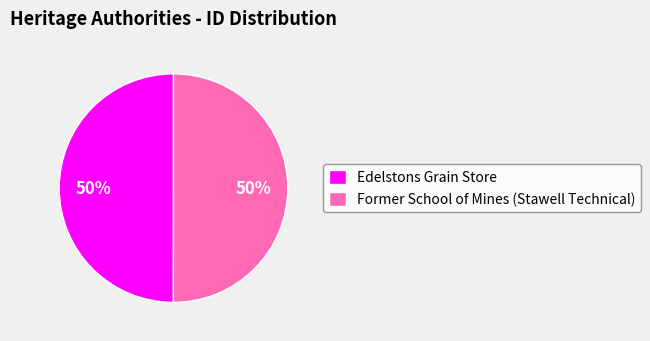

Do Edelstons Grain Store and Former School of Mines (Stawell Technical) together represent more than half of the pie?

Yes